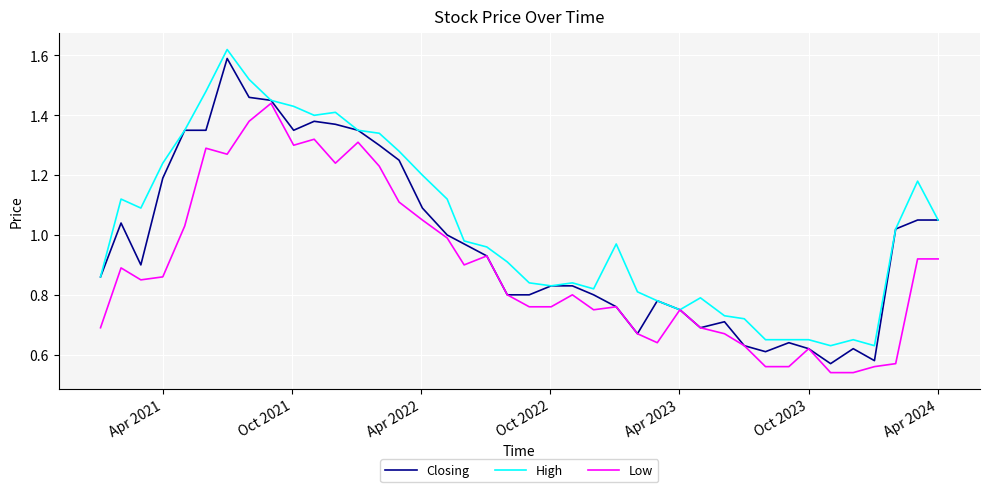

Which series has the widest spread of values?

Closing